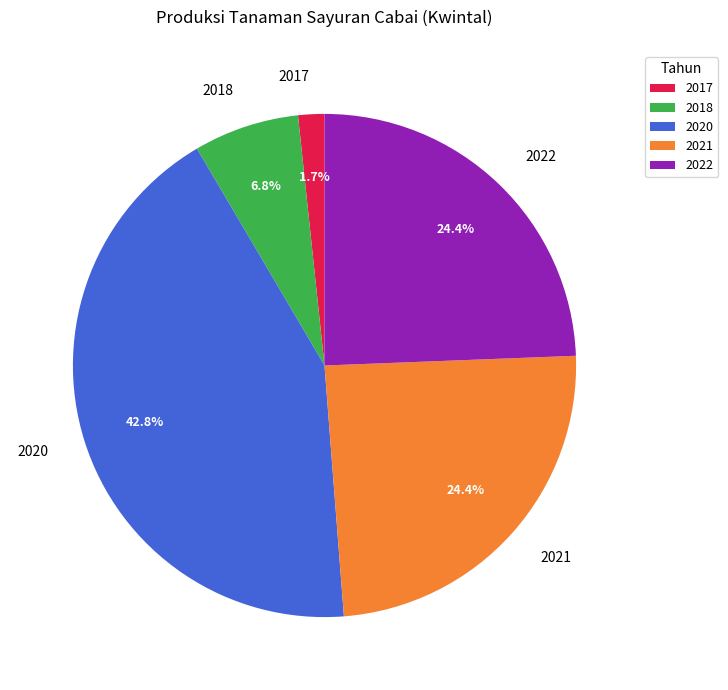

The 2021 slice represents 24% of the pie. True or false?

True